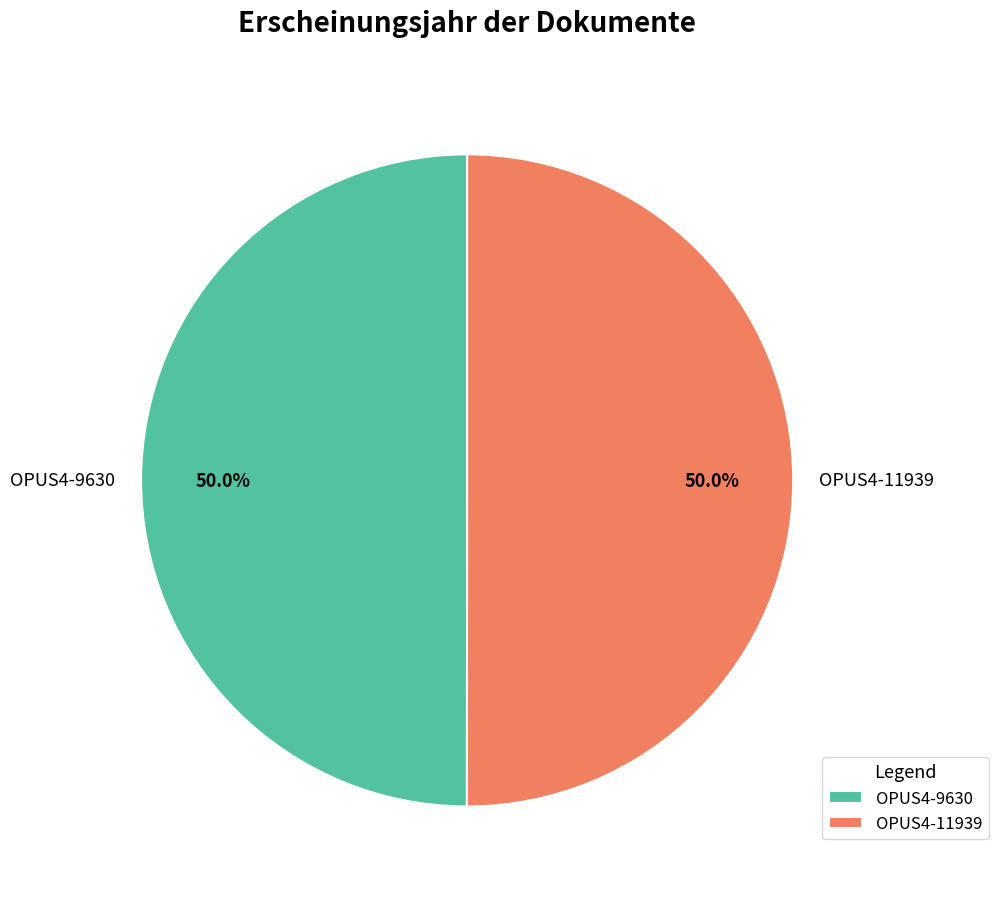

What is the ratio of the value at OPUS4-11939 to the value at OPUS4-9630?

1.0